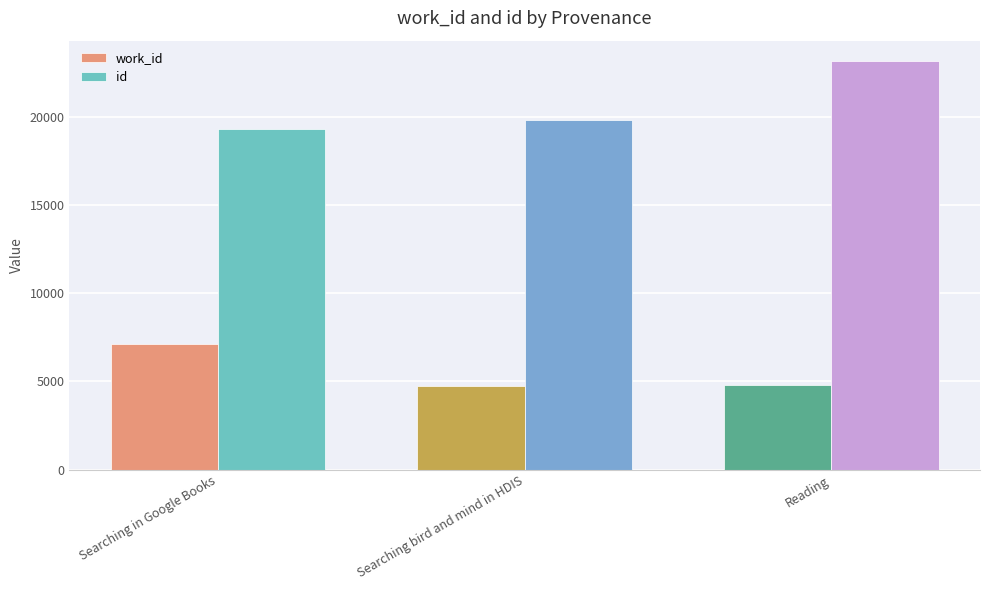

What is the approximate value of id at Searching in Google Books, to the nearest 50?

19300